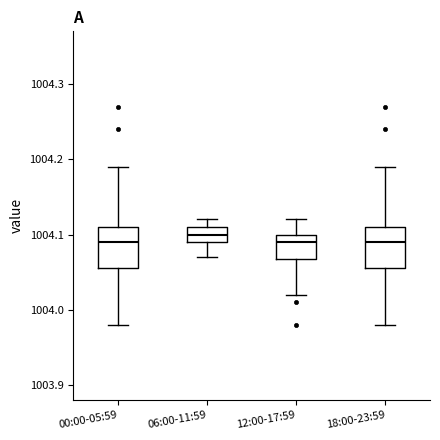

Reading left to right, read every box against the y-axis: the position of its median line, the range the box covers, and the ends of its whiskers. The values are not printed on the chart, so give them approximately, as read against the axis.

00:00-05:59: median 1004.09, box 1004.06 to 1004.11, whiskers 1003.98 to 1004.19
06:00-11:59: median 1004.10, box 1004.09 to 1004.11, whiskers 1004.07 to 1004.12
12:00-17:59: median 1004.09, box 1004.07 to 1004.10, whiskers 1004.02 to 1004.12
18:00-23:59: median 1004.09, box 1004.06 to 1004.11, whiskers 1003.98 to 1004.19